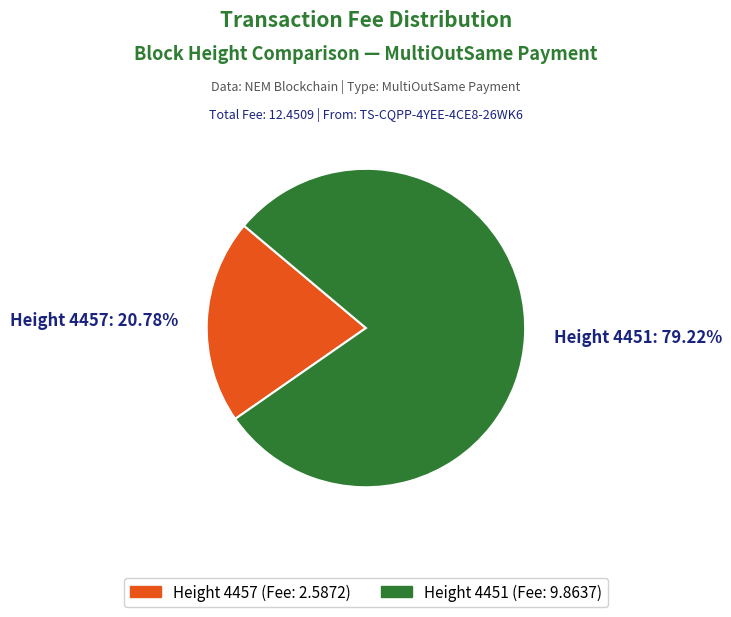

Rank the categories by value from highest to lowest.

Height 4451: 79.22%, Height 4457: 20.78%